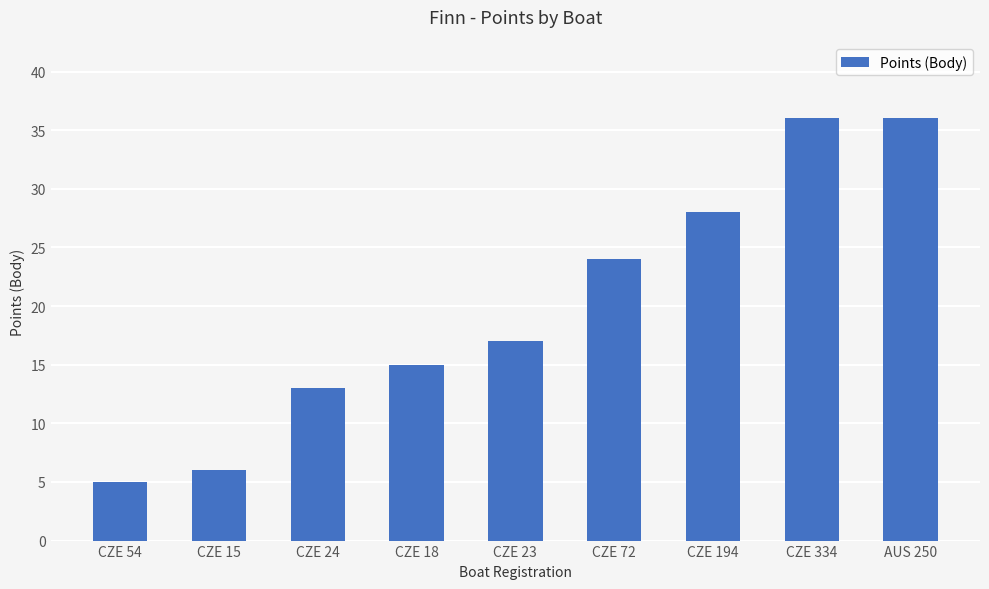

Reading left to right, extract all data points from this chart.

CZE 54=5	CZE 15=6	CZE 24=13	CZE 18=15	CZE 23=17	CZE 72=24	CZE 194=28	CZE 334=36	AUS 250=36